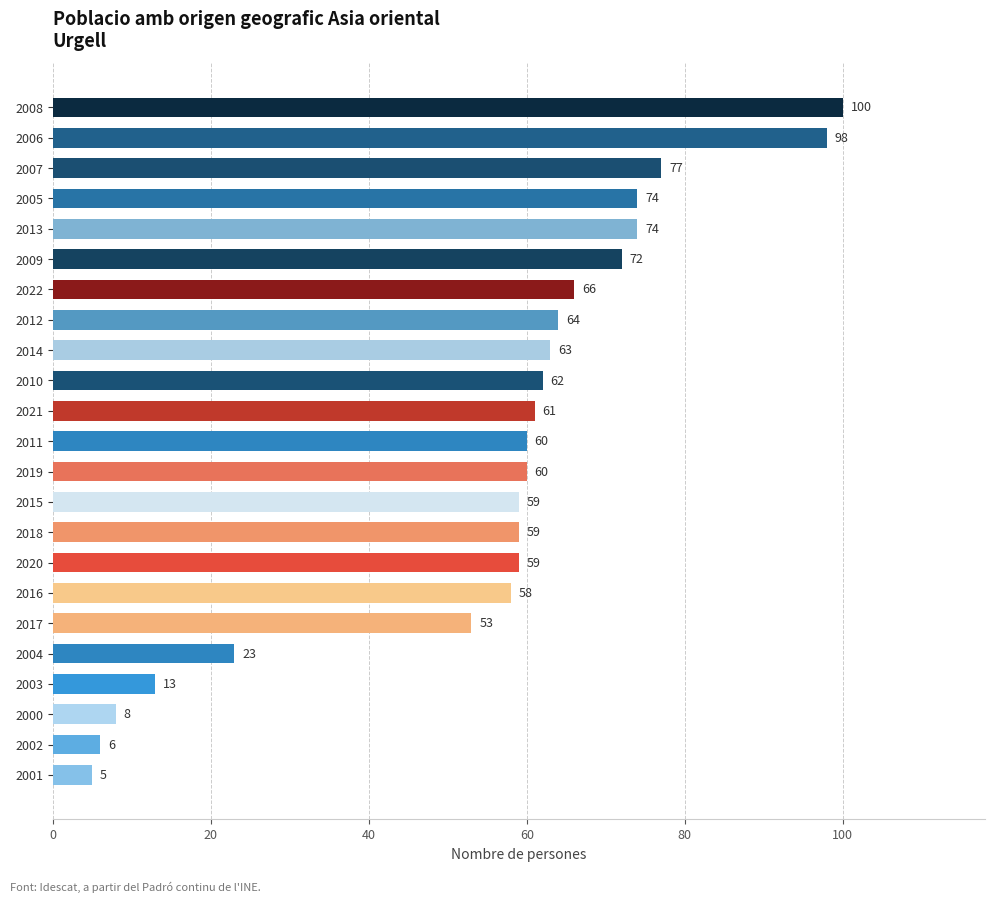

Reading bottom to top, transcribe all the data shown in this chart.

2001=5	2002=6	2000=8	2003=13	2004=23	2017=53	2016=58	2020=59	2018=59	2015=59	2019=60	2011=60	2021=61	2010=62	2014=63	2012=64	2022=66	2009=72	2013=74	2005=74	2007=77	2006=98	2008=100